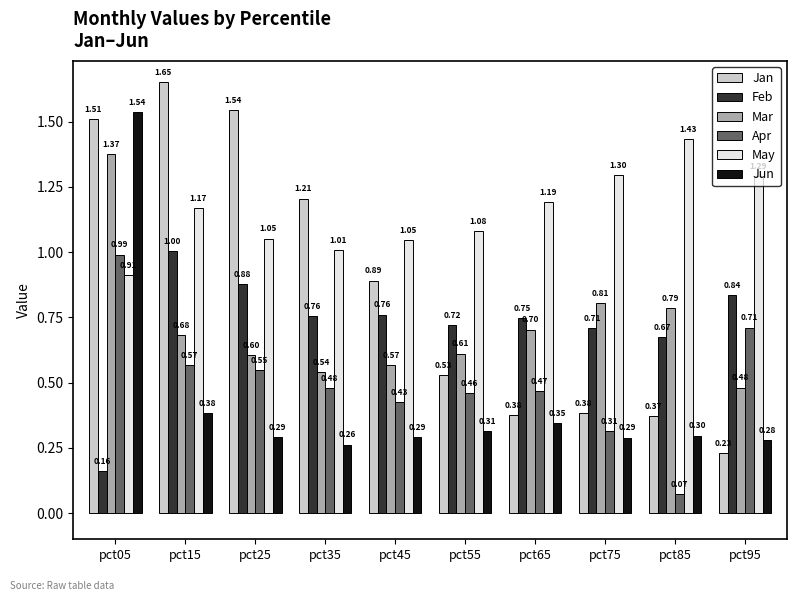

Which series changed the most between pct15 and pct45?

Jan